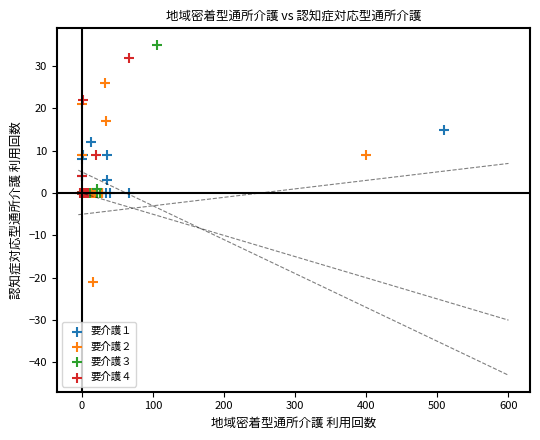

Which series has the largest Y range (max minus min)?

要介護２